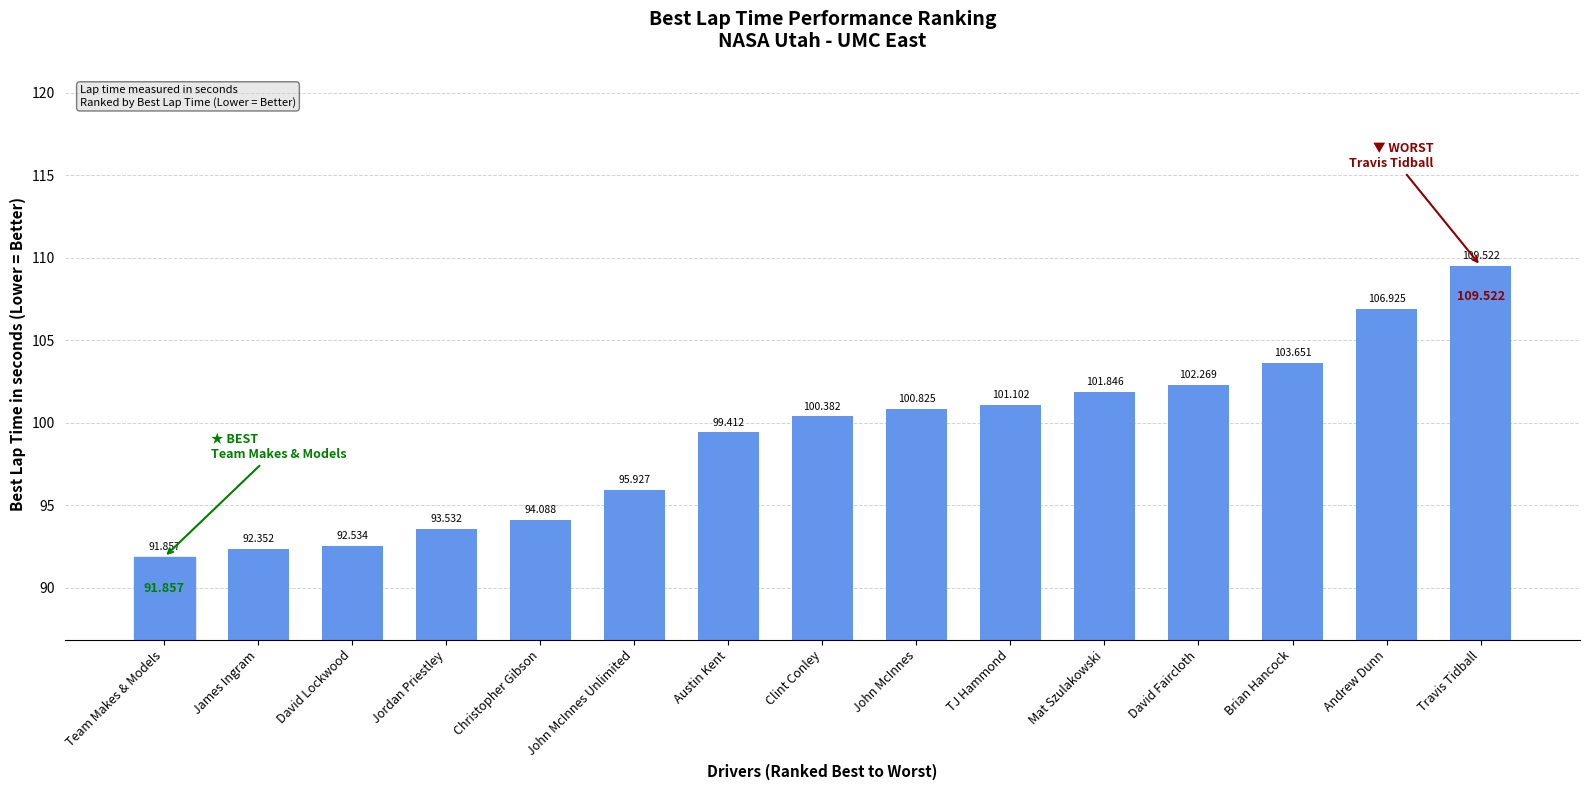

What position from the right is Christopher Gibson?

11